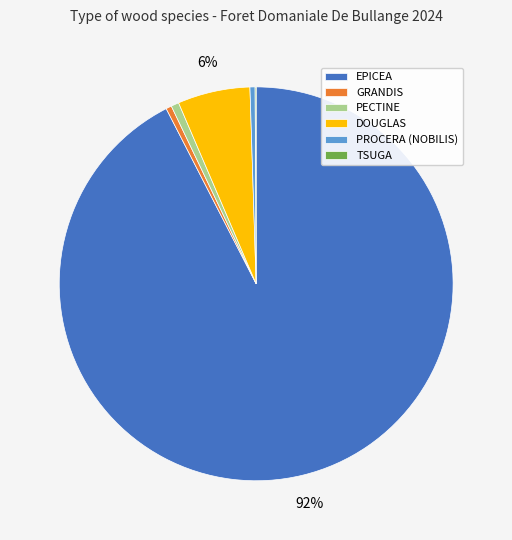

Is there any slice that represents more than half of the pie?

Yes